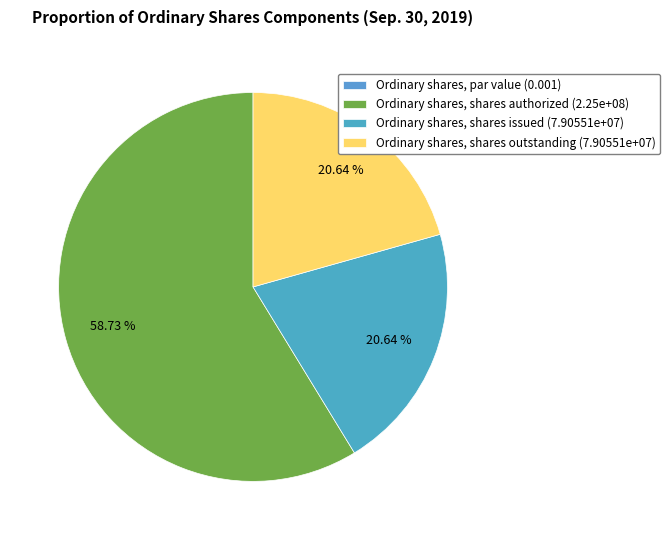

Does any single category account for the majority?

Yes